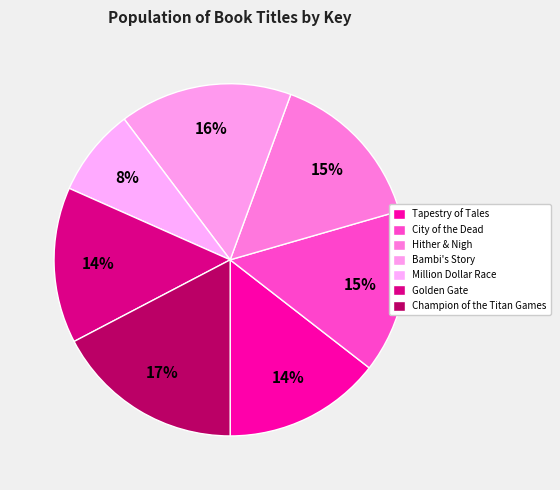

Count the number of slices in the pie.

7